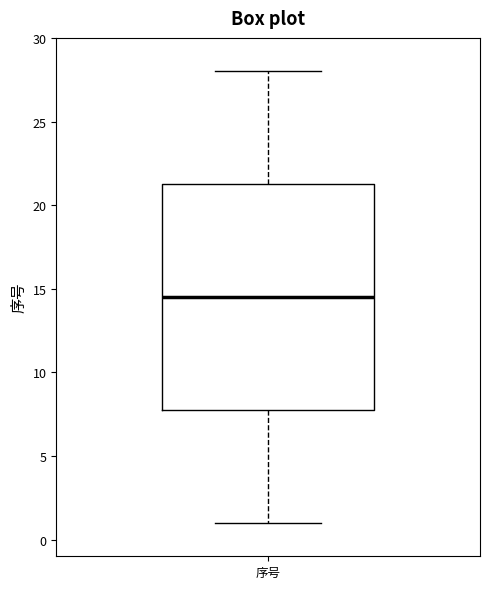

Where does the upper whisker of the box for 序号 end on the y-axis? The values are not printed on the chart, so give them approximately, as read against the axis.

28.0